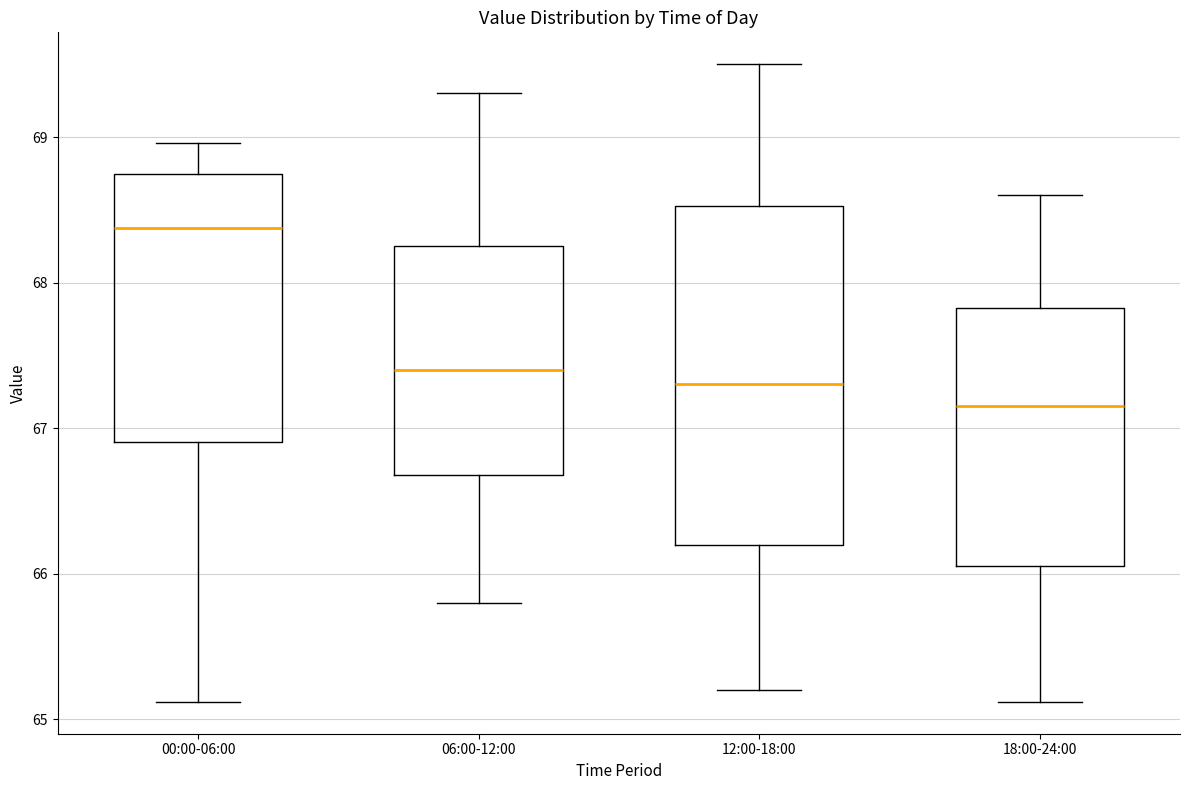

Which box is the tallest, from its lower edge to its upper edge?

12:00-18:00